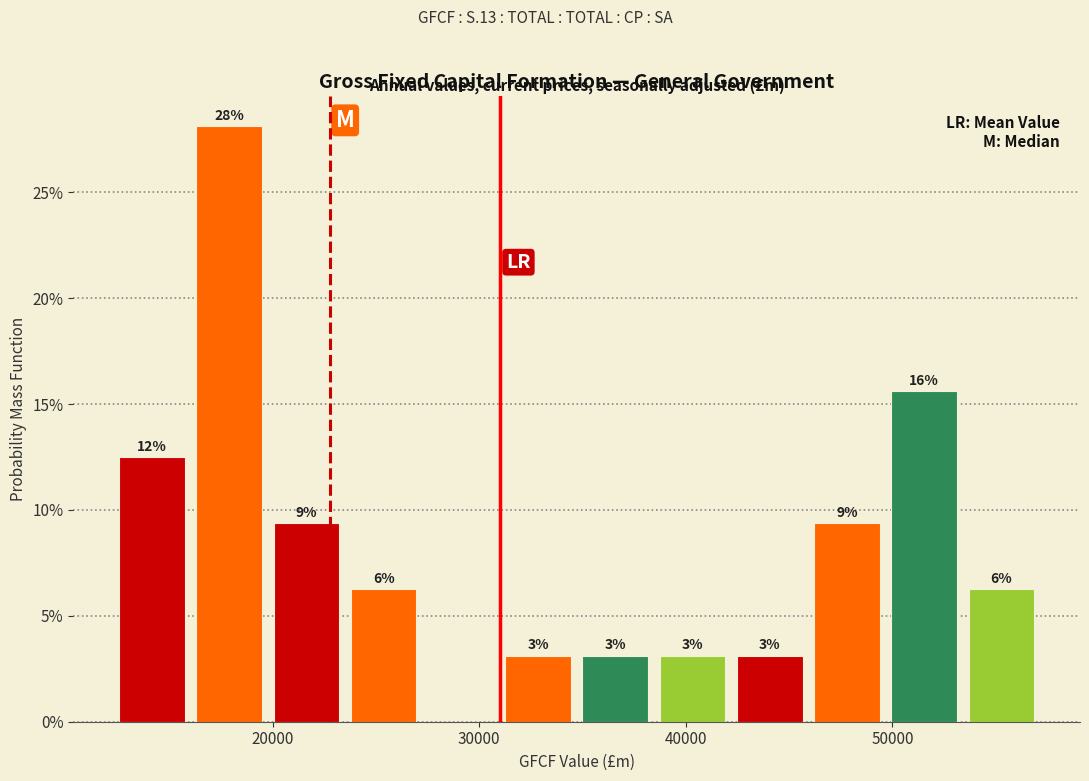

Read against the x-axis, roughly where is the centre of the tallest bar?

18000